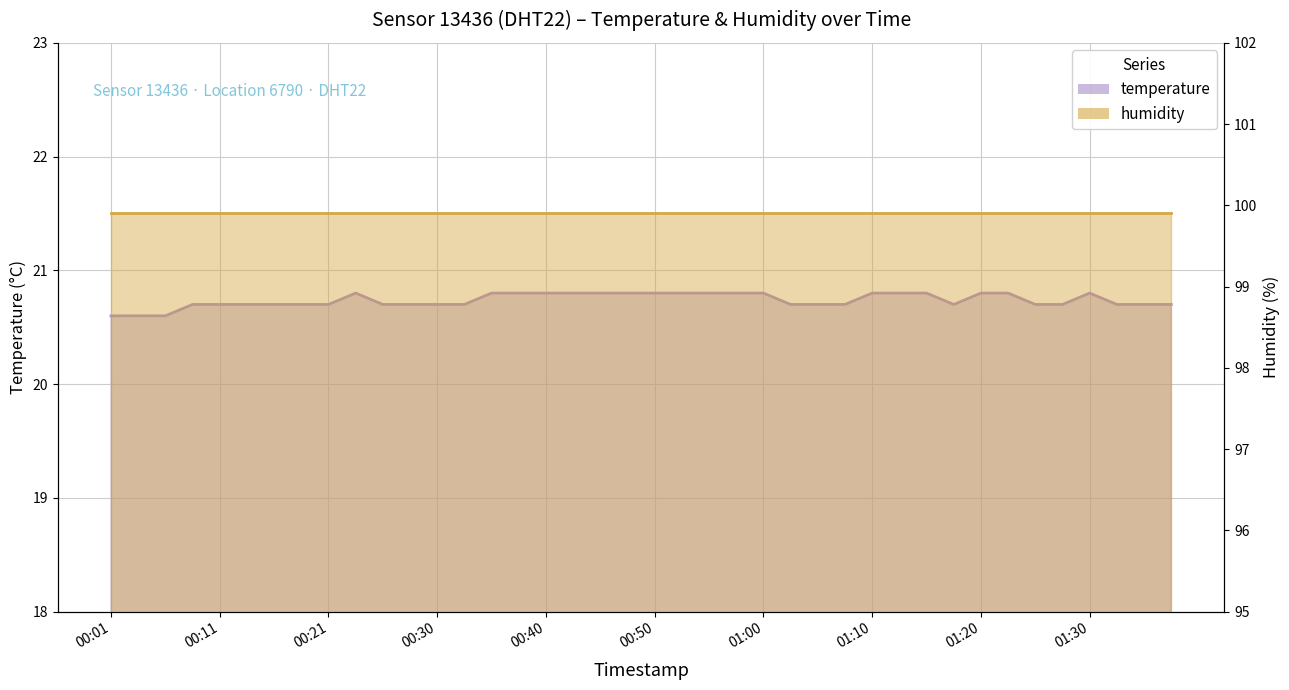

What is the sum of the values at 01:15 and 00:11?

41.5